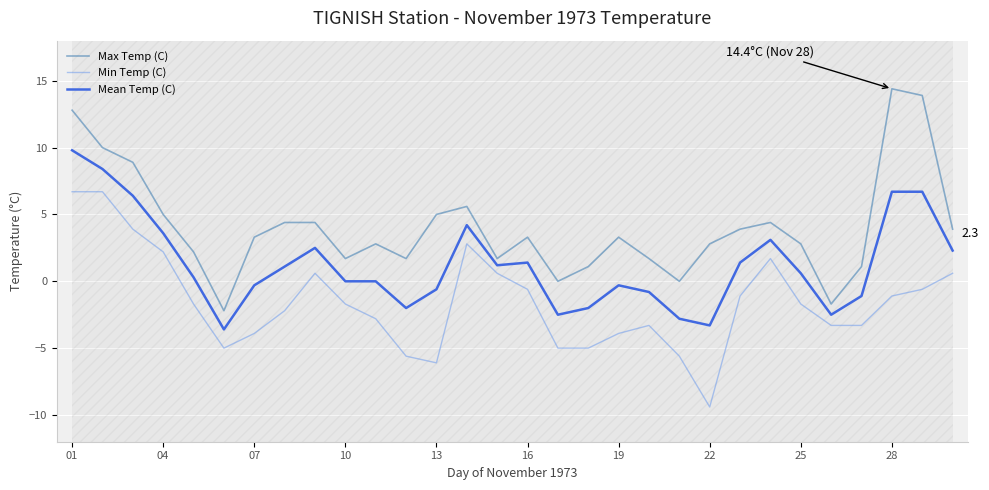

How many data points does each series have?

30